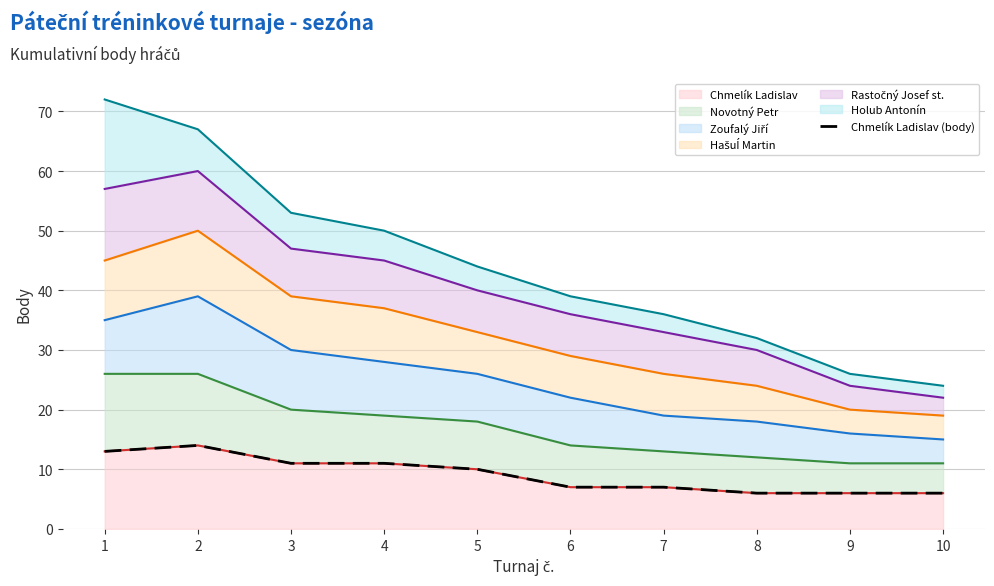

What is the value of the 9th point from the left?

6